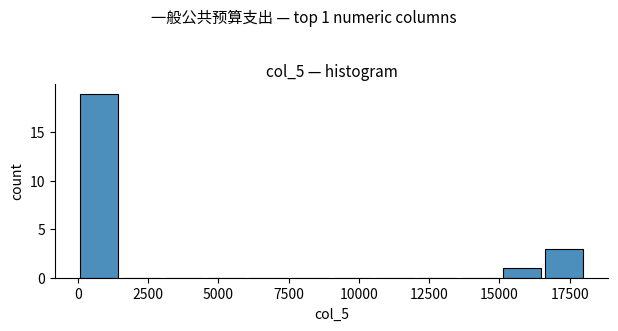

Read against the x-axis, roughly where is the centre of the tallest bar?

1000